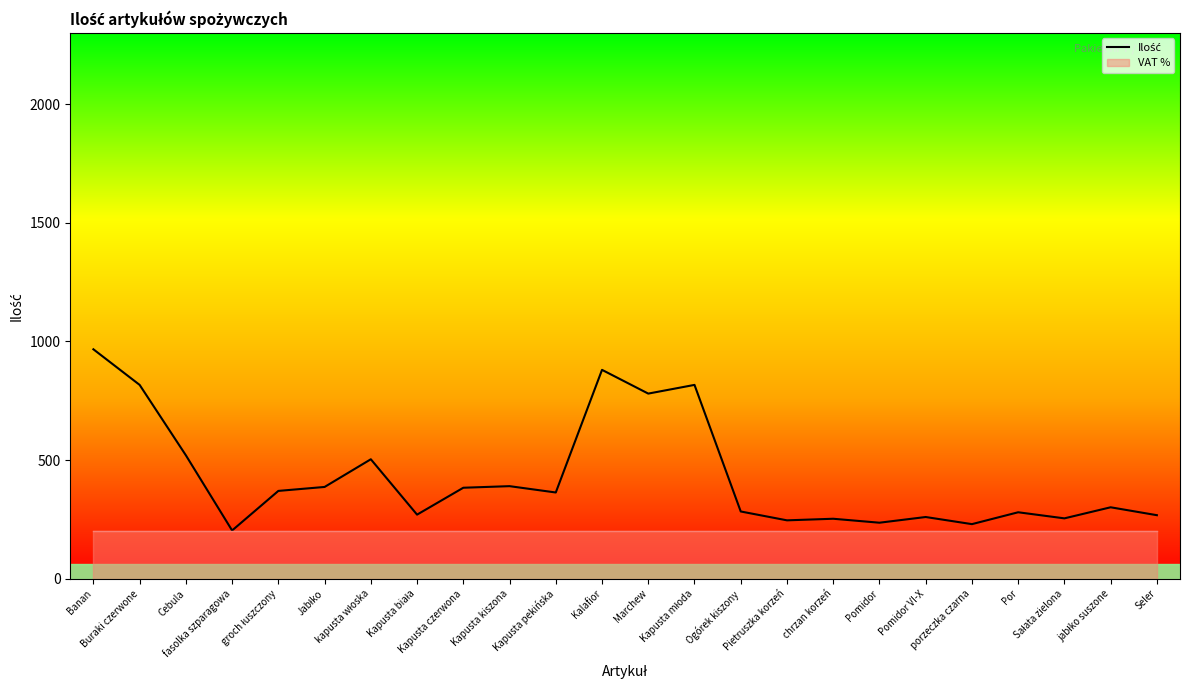

Reading left to right, extract all data points from this chart.

966.7	816.7	520.0	203.3	370.0	386.7	503.3	270.0	383.3	390.0	363.3	880.0	780.0	816.7	283.3	246.0	252.7	236.0	260.0	230.0	280.0	254.3	301.0	267.7